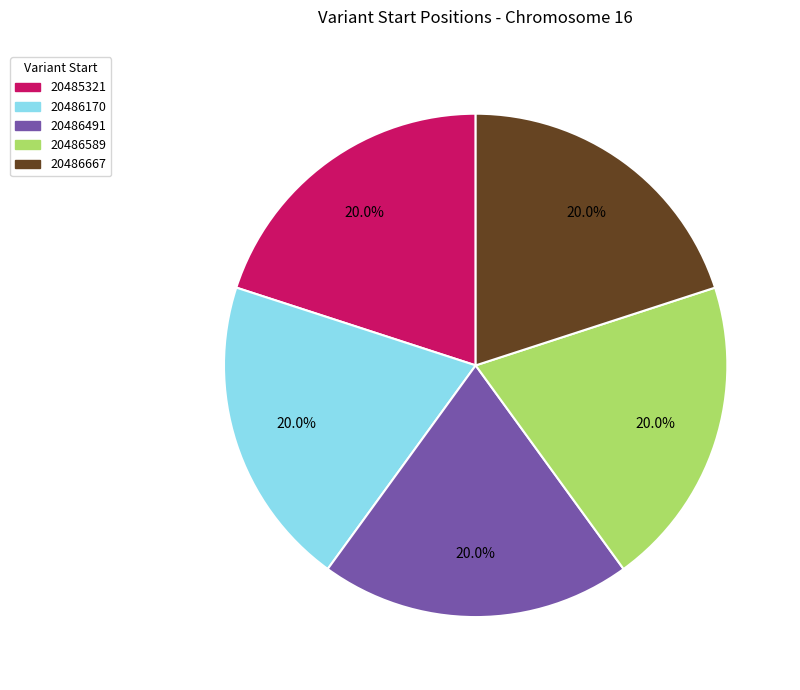

To the nearest percent, what is the combined percentage of 20486491 and 20486667?

40%